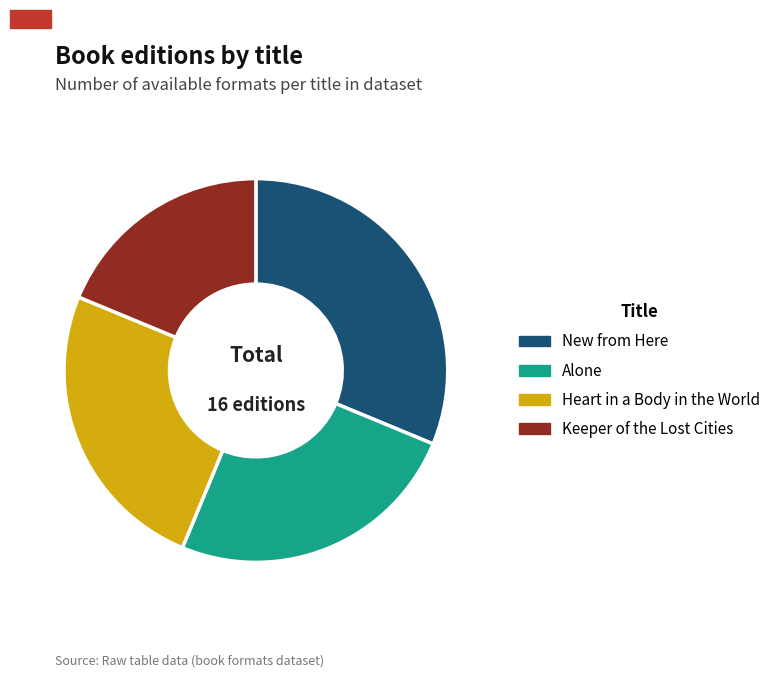

Is it true that Keeper of the Lost Cities is 6% of the pie?

False